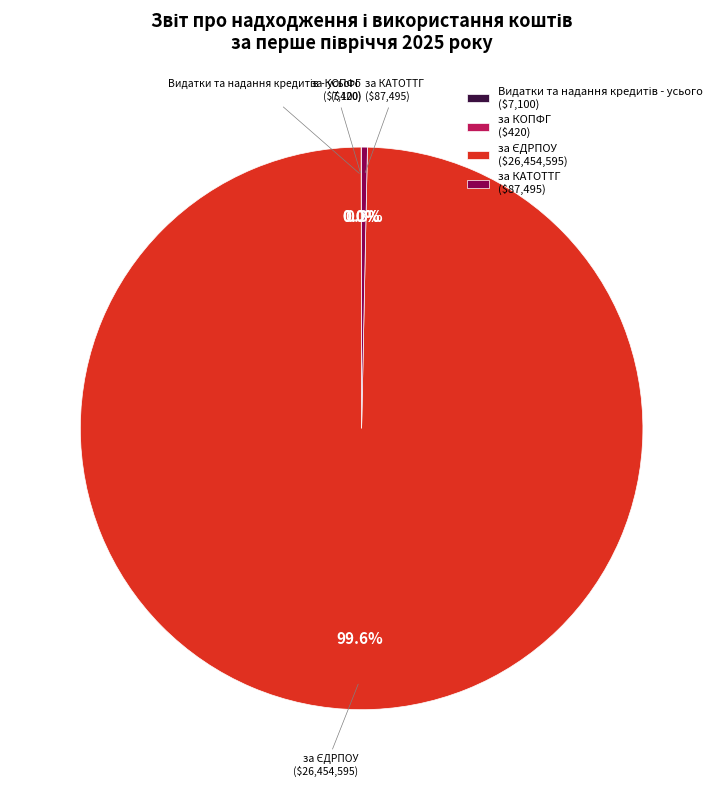

True or false: за КАТОТТГ accounts for 10% of the total.

False